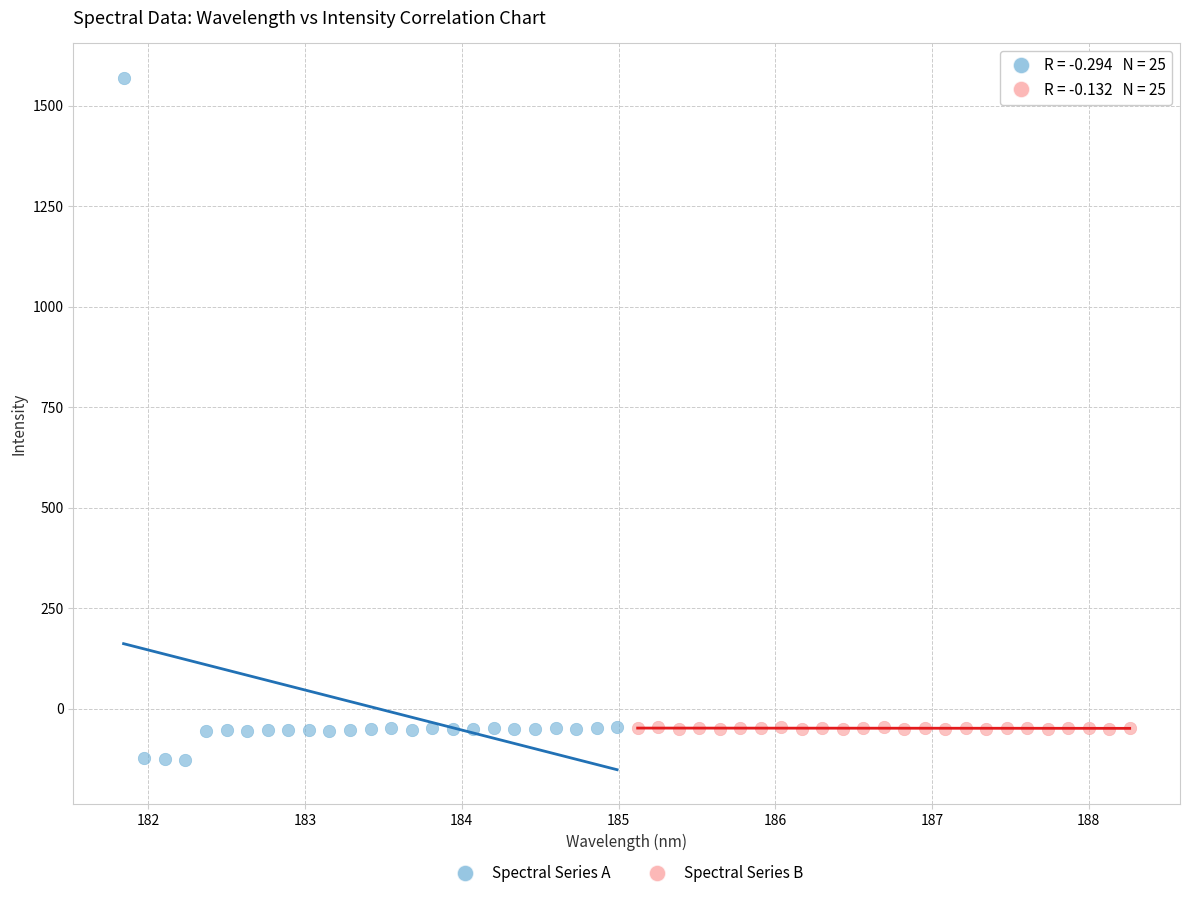

Which series contains the highest Y value?

Spectral Series A